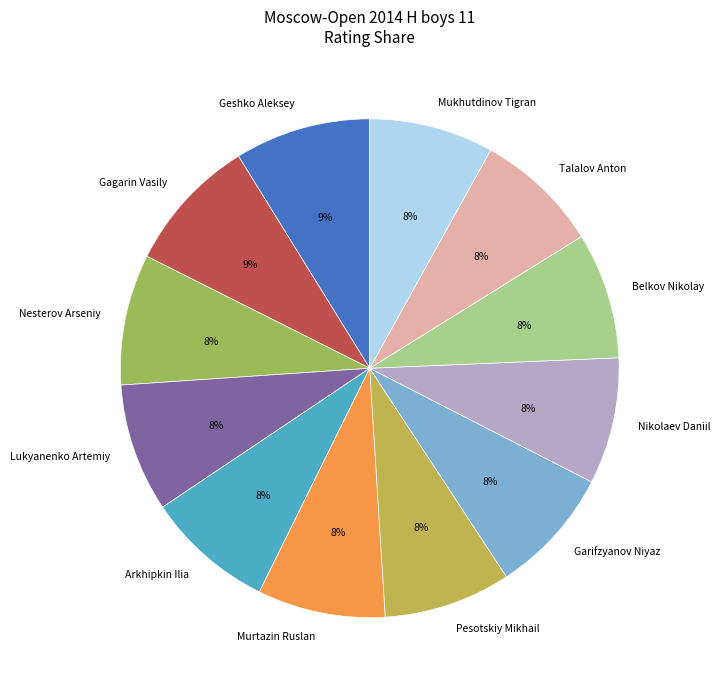

What is the ratio of the value at Nikolaev Daniil to the value at Belkov Nikolay?

1.0